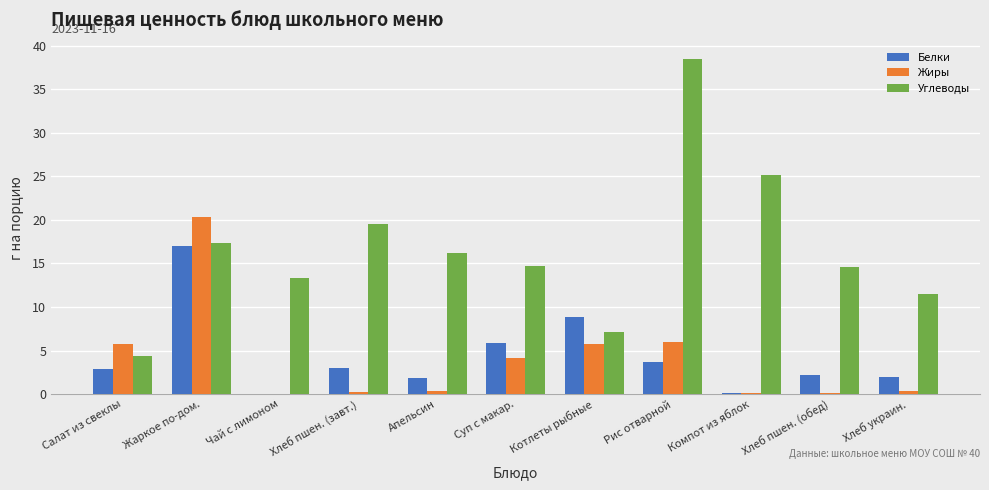

Between Салат из свеклы and Рис отварной, which series saw the biggest shift?

Углеводы